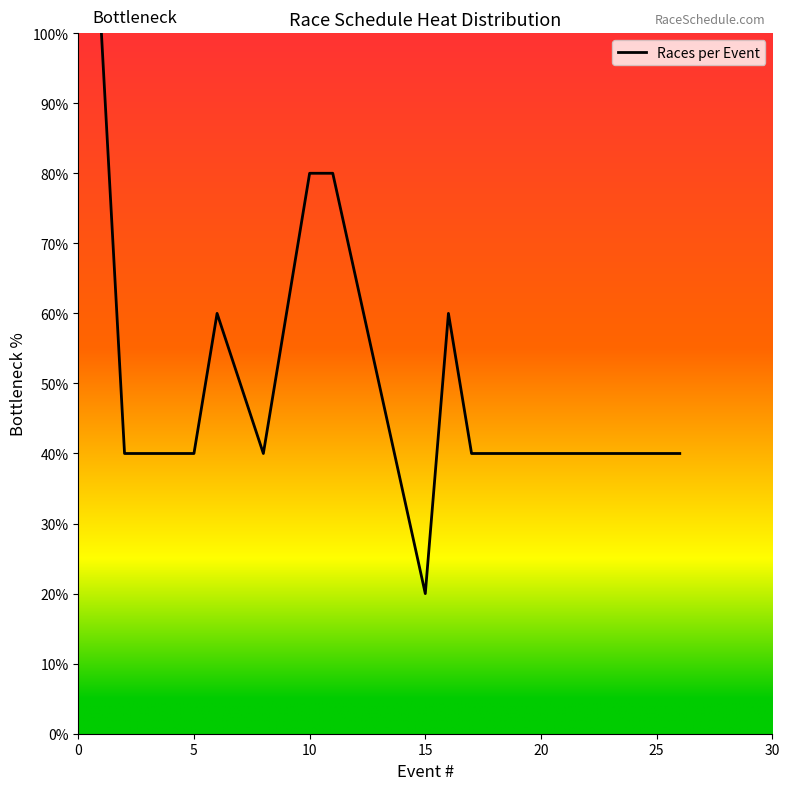

What is the difference between the maximum and minimum values?

80